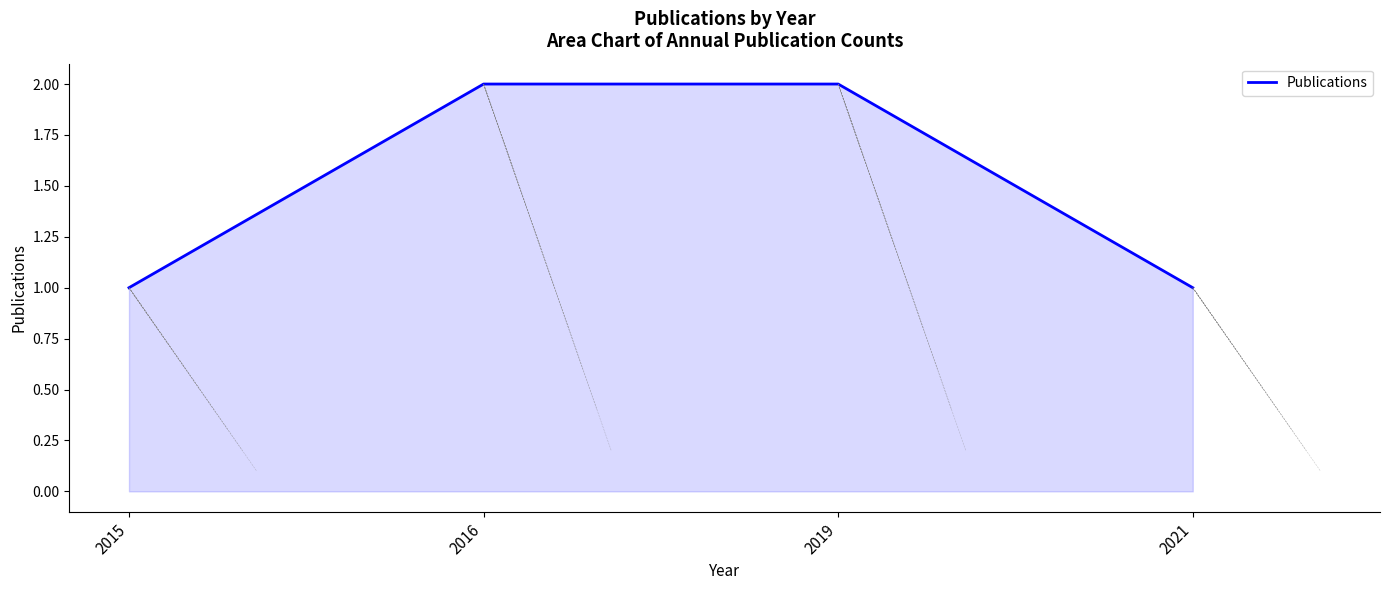

What is the minimum value shown in the chart?

1